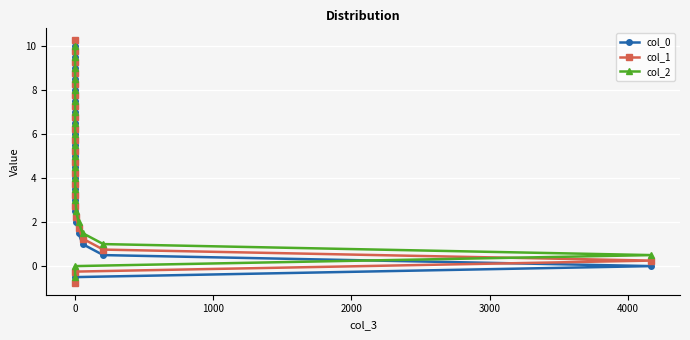

The value of col_2 at 0 is 6.0. True or false?

True